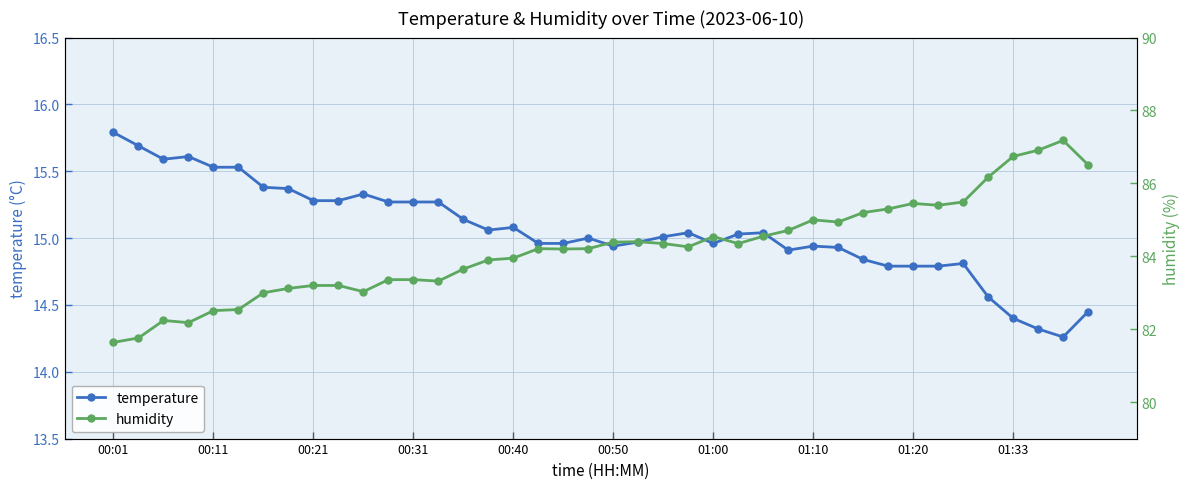

What is the total value across all series at 14?

98.8